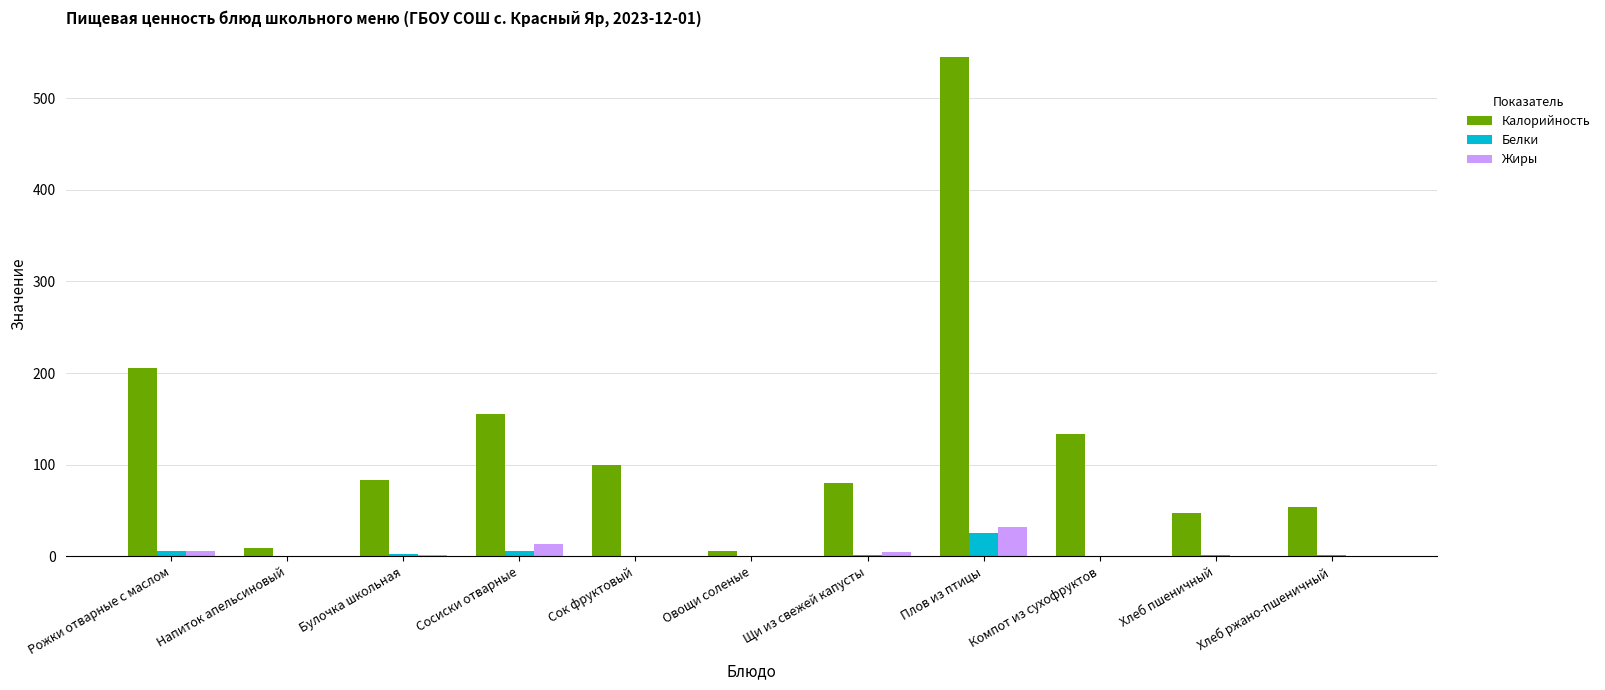

The value of Калорийность at Хлеб пшеничный is 47.0. True or false?

True